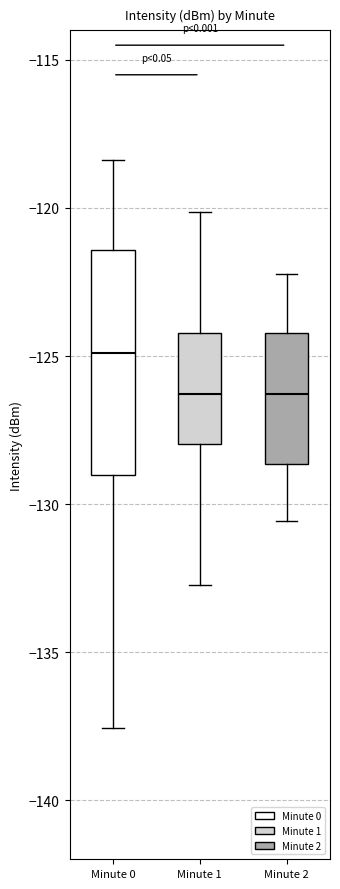

Comparing the boxes themselves (not the whiskers), which one is the tallest?

Minute 0